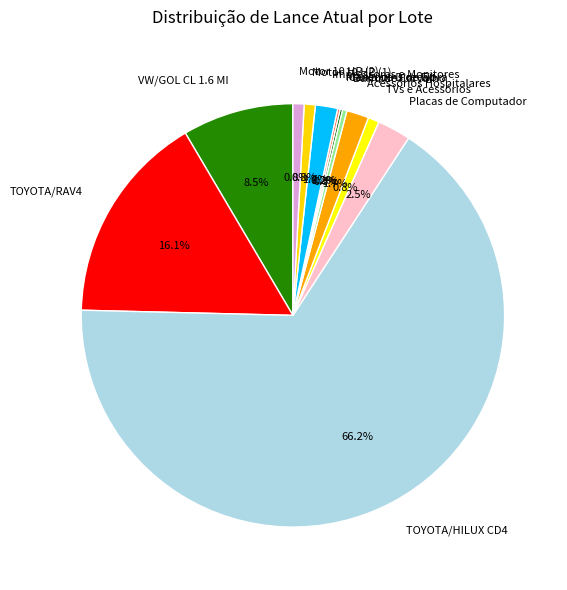

Which slice is the largest?

TOYOTA/HILUX CD4